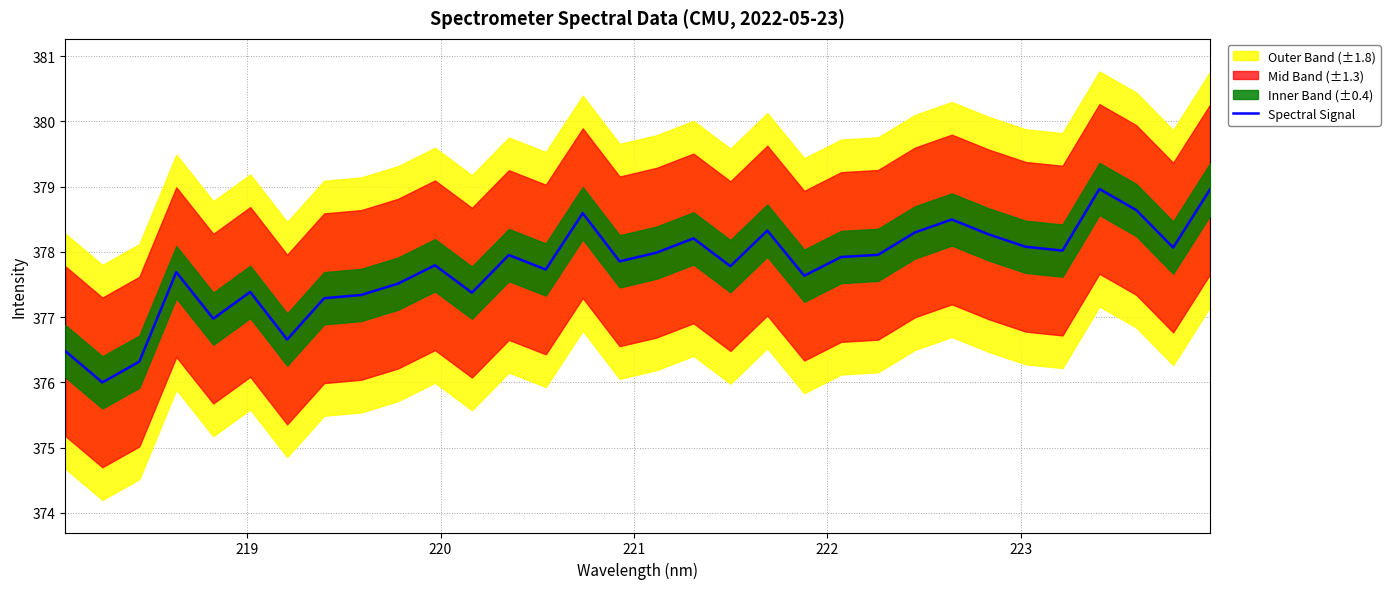

What is the sum of all values?

12088.5